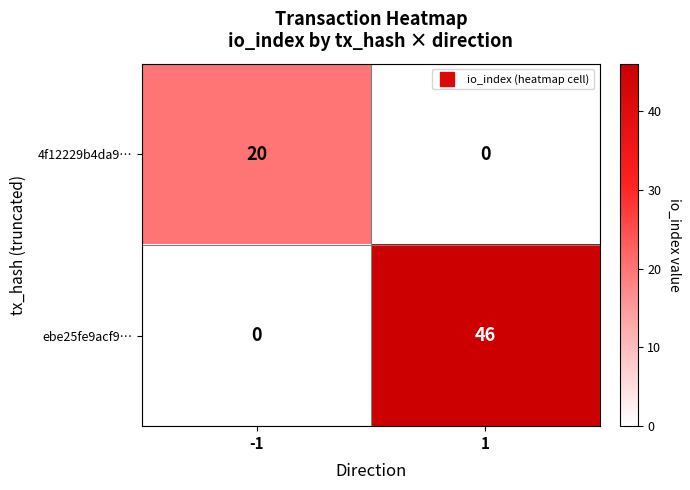

What is the maximum value for 4f12229b4da9…?

20